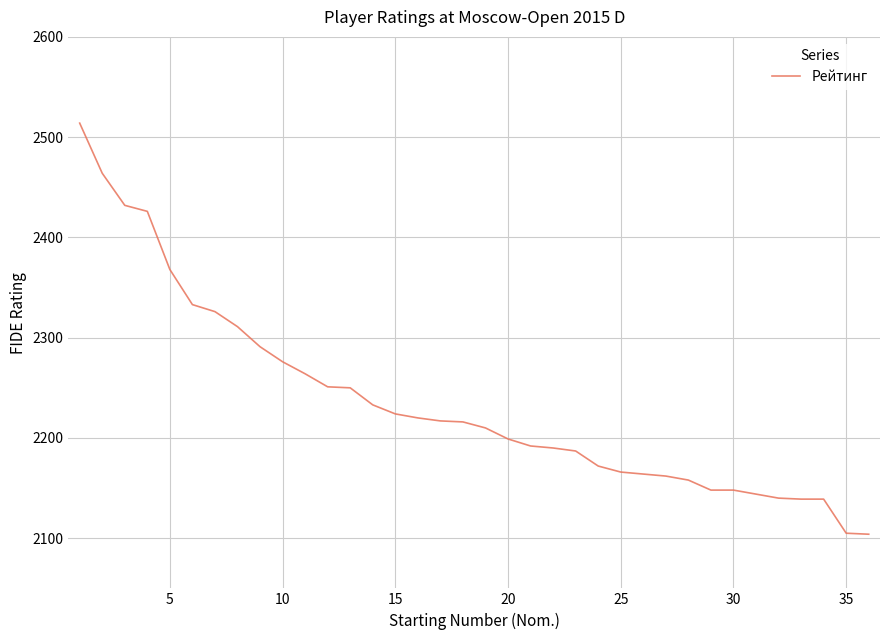

What is the greatest value displayed?

2514